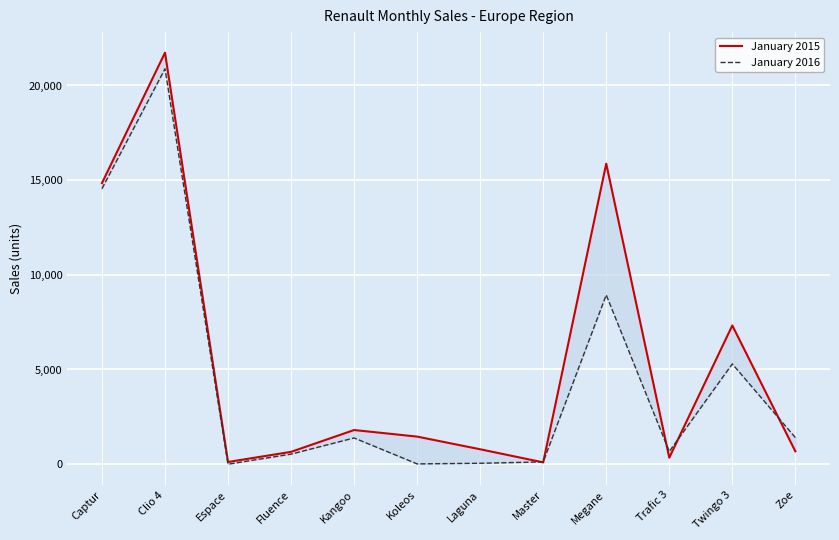

What is the label of the 4th point from the right?

Megane